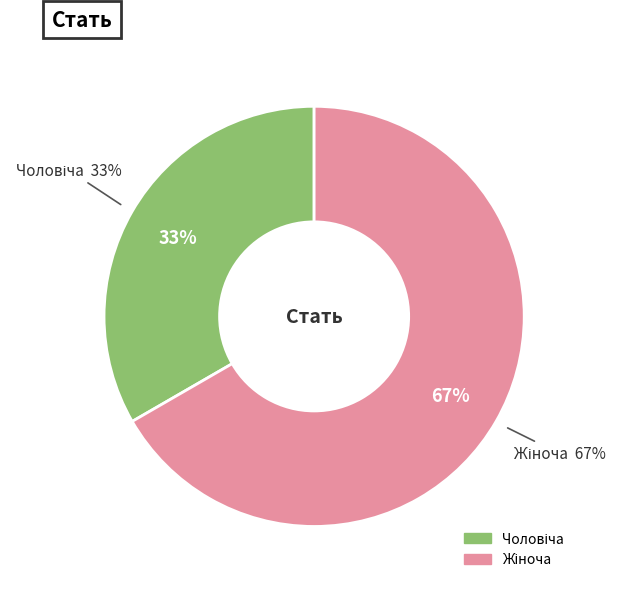

How many slices are in this pie chart?

2